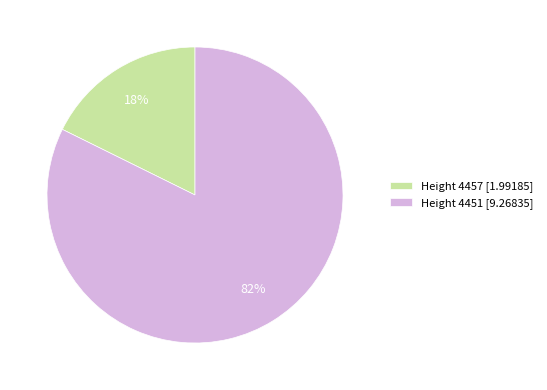

To the nearest percent, what portion does Height 4451 [9.26835] represent?

82%